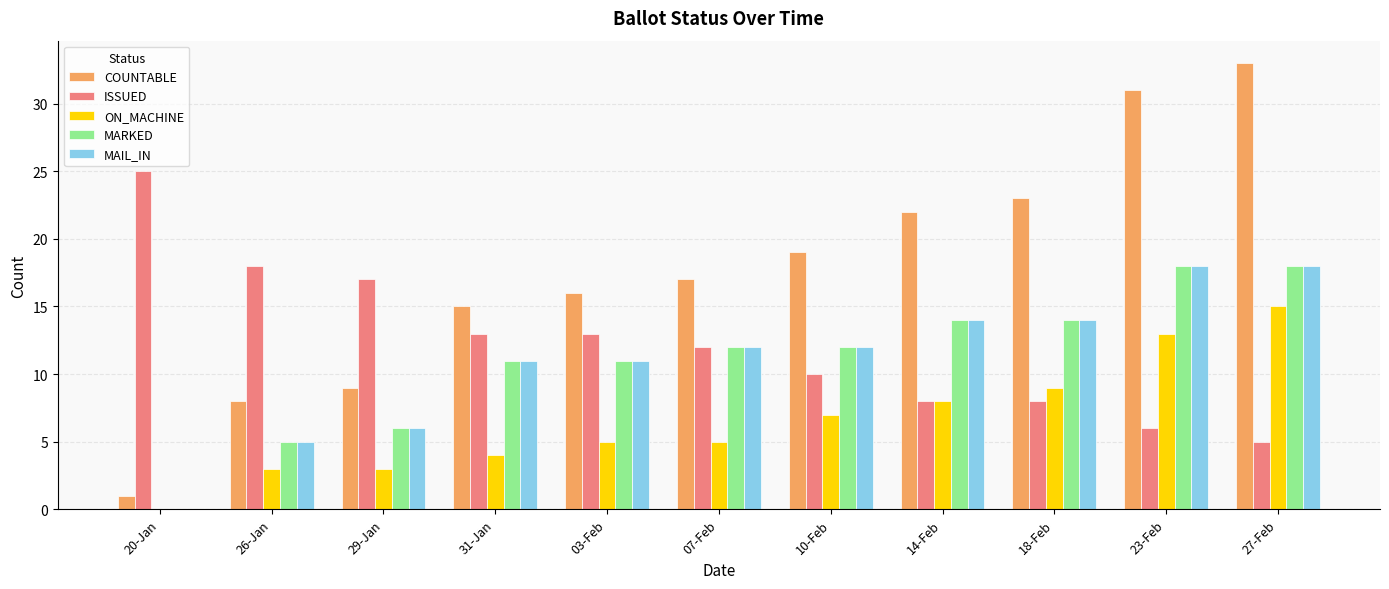

Which series has the widest spread of values?

COUNTABLE